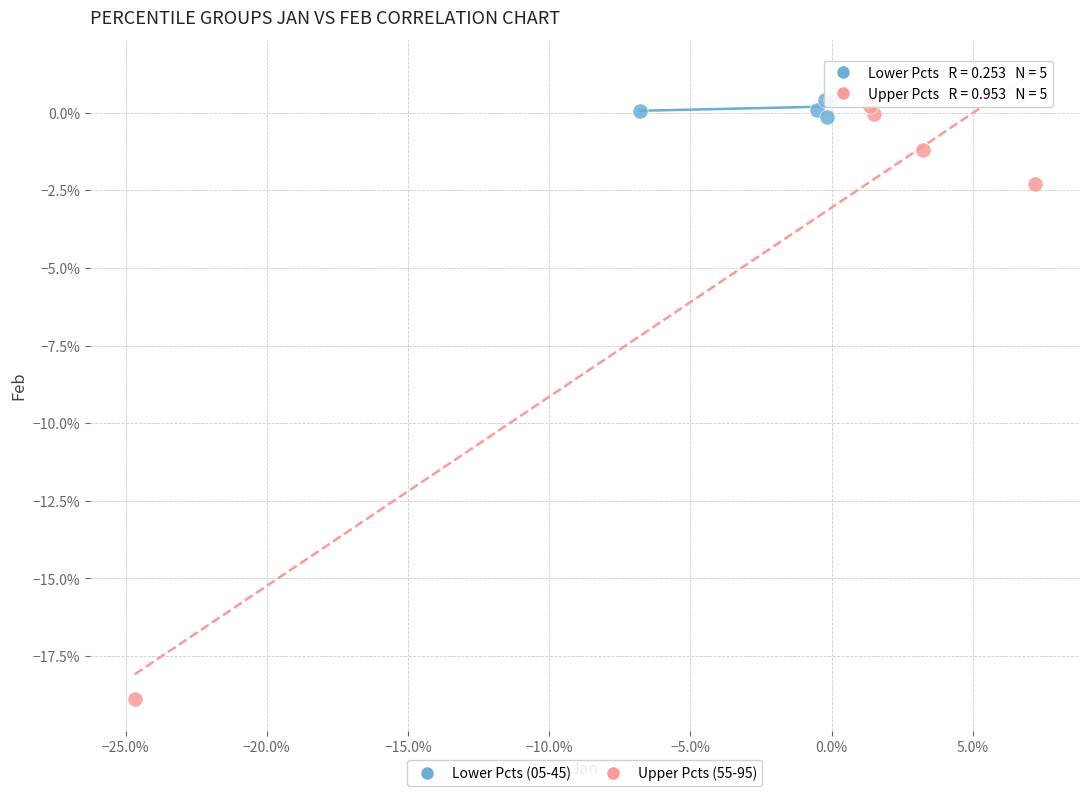

What are all the series names shown in the legend?

Lower Pcts (05-45), Upper Pcts (55-95)